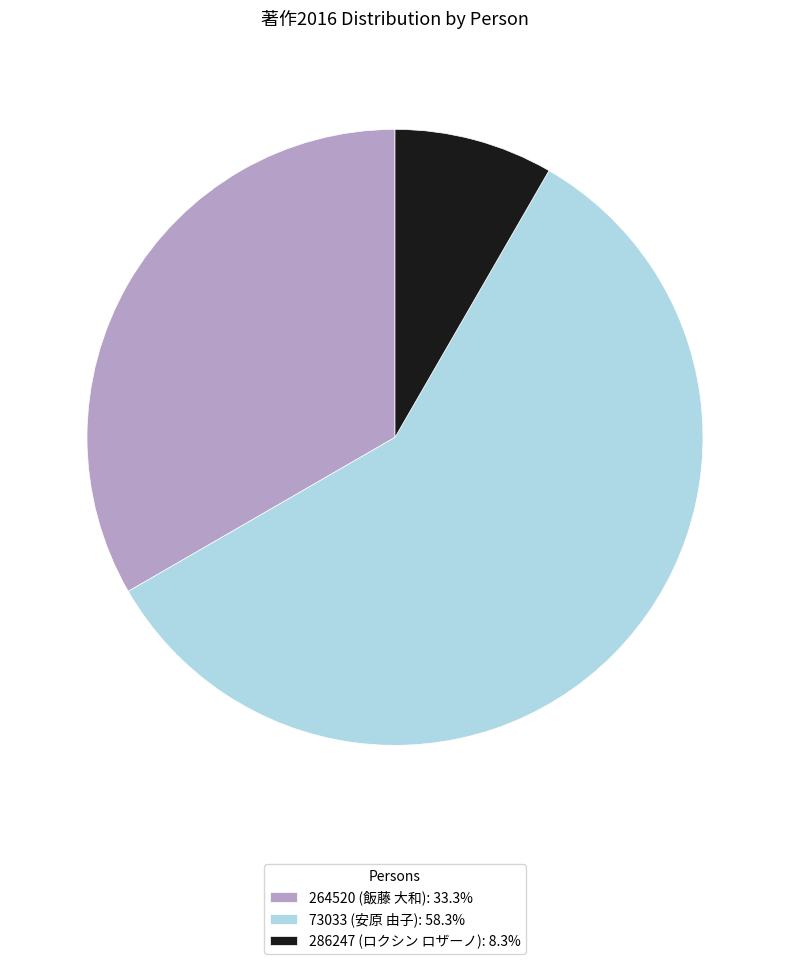

Does 73033 (安原 由子) represent more than half of the total?

Yes